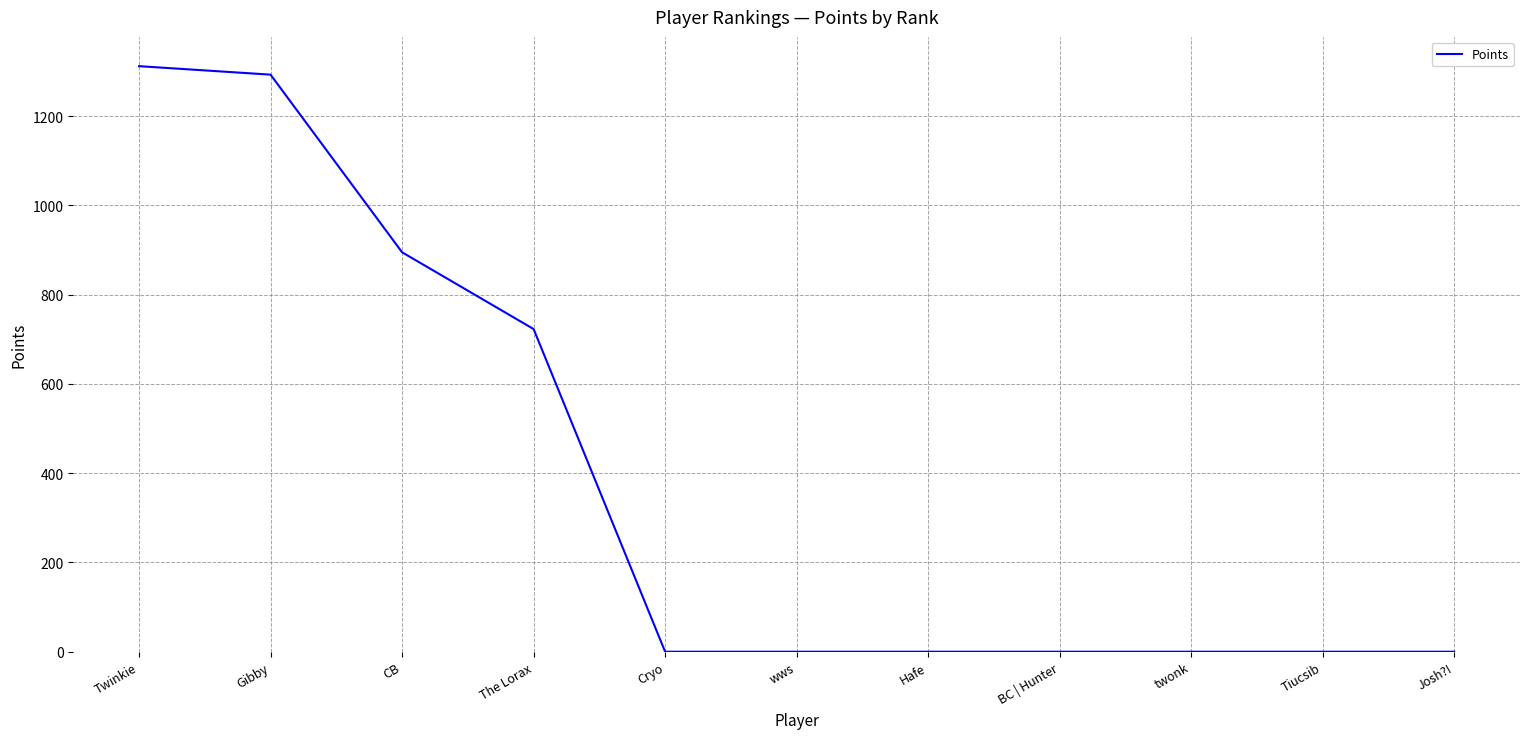

What is the difference between the maximum and minimum values?

1312